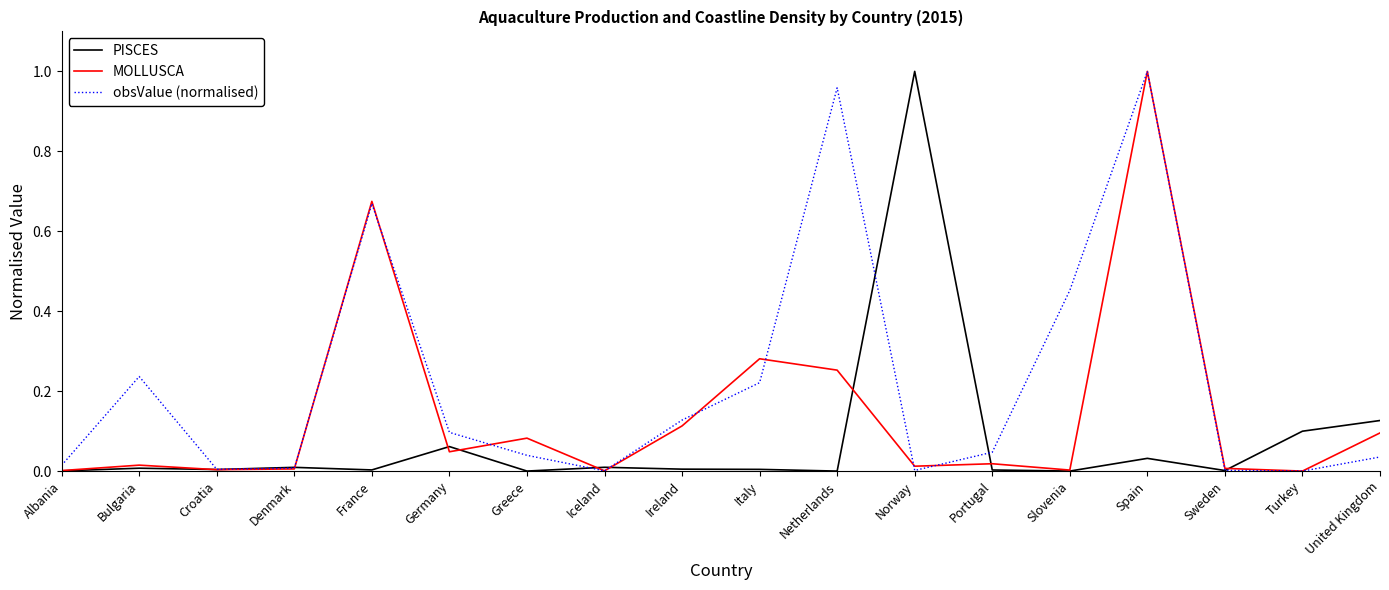

At how many categories does at least one series exceed 0?

18